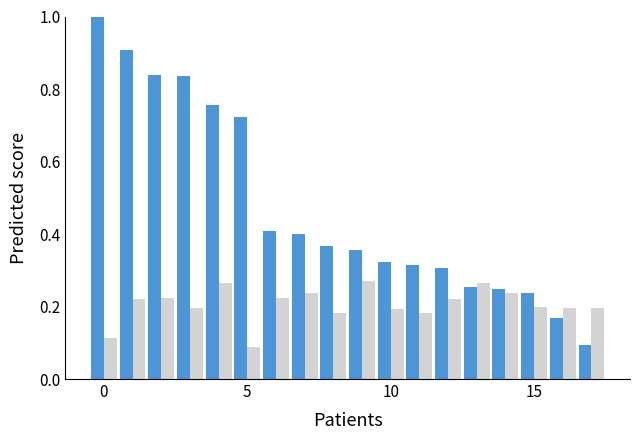

Reading left to right, transcribe all the data shown in this chart.

Primary: 1.0	0.9	0.8	0.8	0.8	0.7	0.4	0.4	0.4	0.4	0.3	0.3	0.3	0.3	0.2	0.2	0.2	0.1
Secondary: 0.1	0.2	0.2	0.2	0.3	0.1	0.2	0.2	0.2	0.3	0.2	0.2	0.2	0.3	0.2	0.2	0.2	0.2